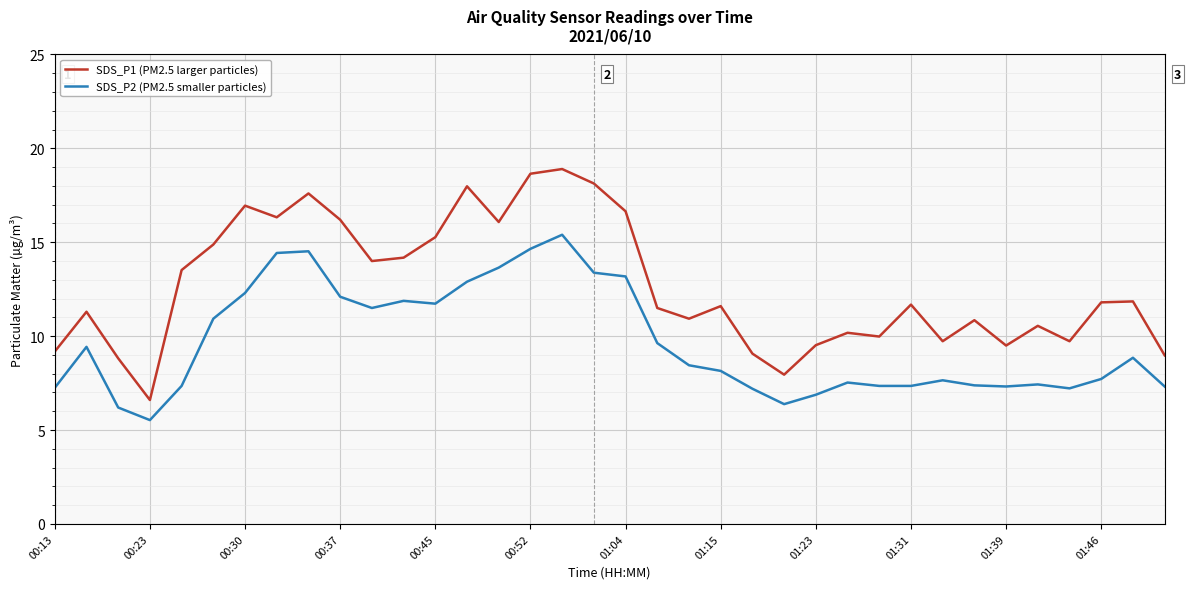

True or false: SDS_P1 (PM2.5 larger particles) and SDS_P2 (PM2.5 smaller particles) intersect in this chart.

False